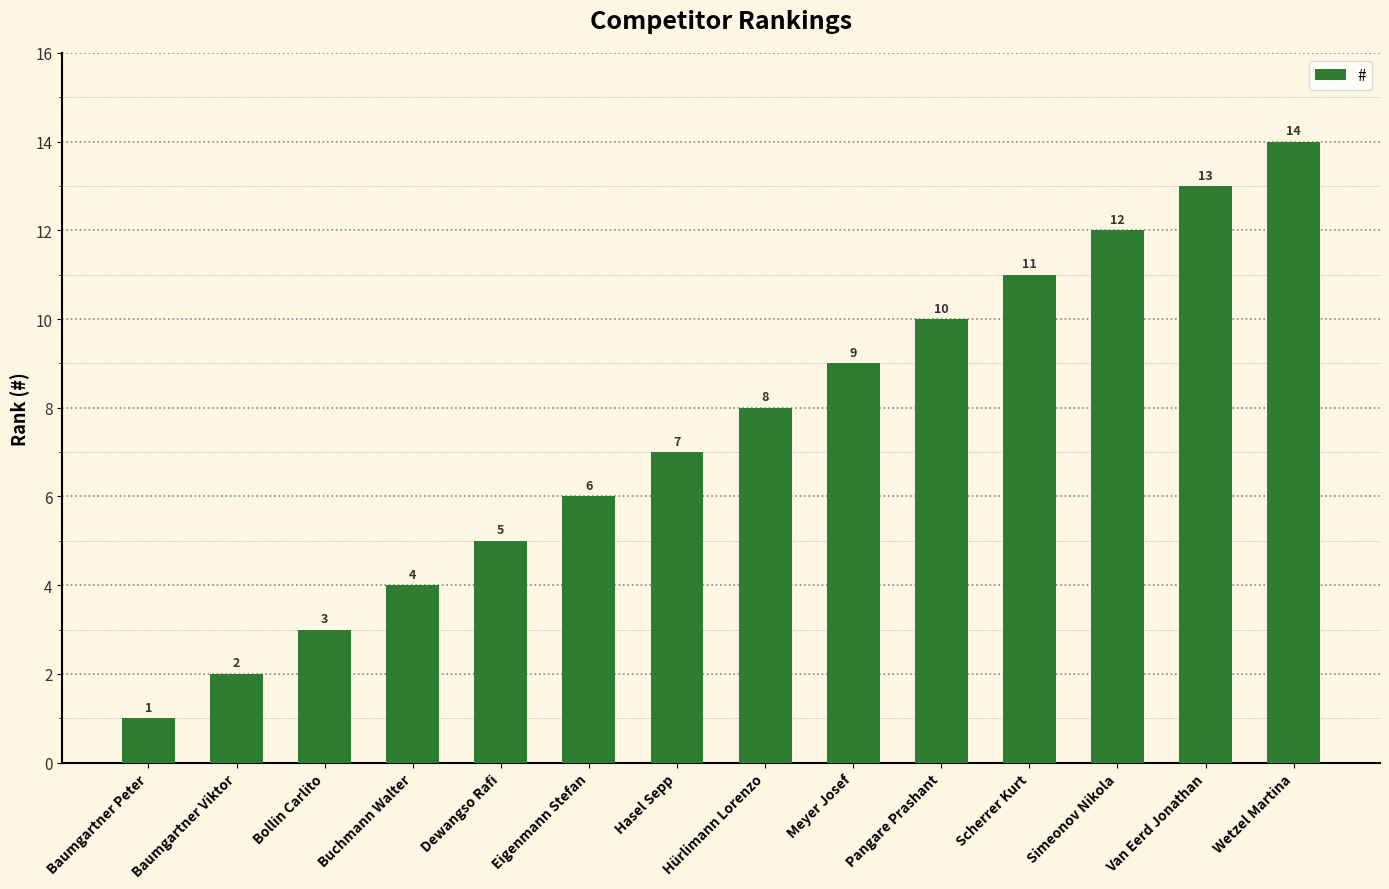

What is the greatest value displayed?

14